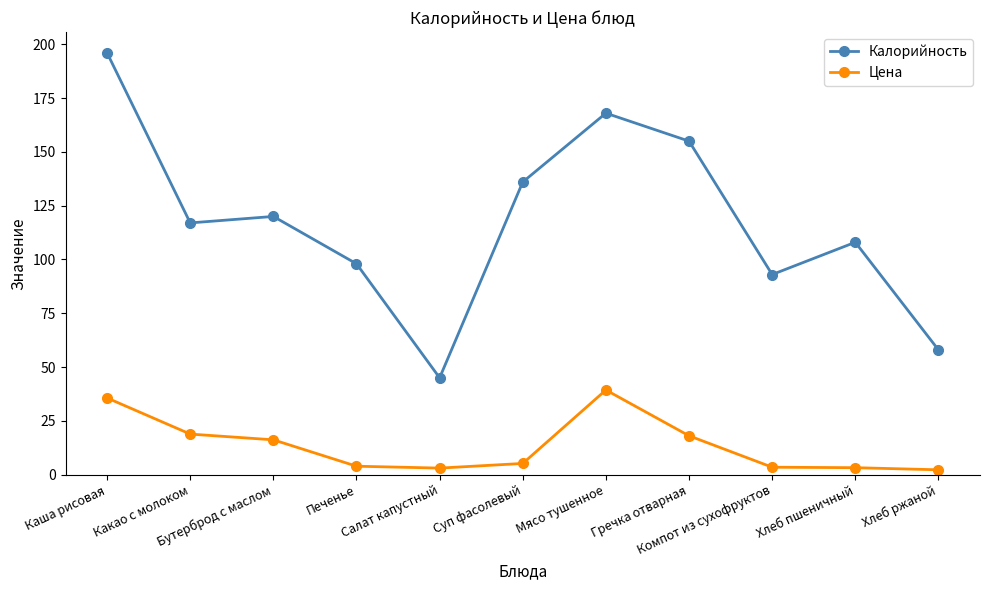

At Мясо тушенное, list the series in order from smallest to largest.

Цена, Калорийность